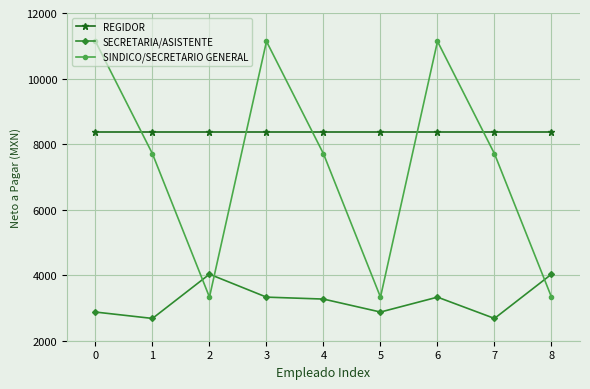

Where is the first local maximum for SINDICO/SECRETARIO GENERAL?

3